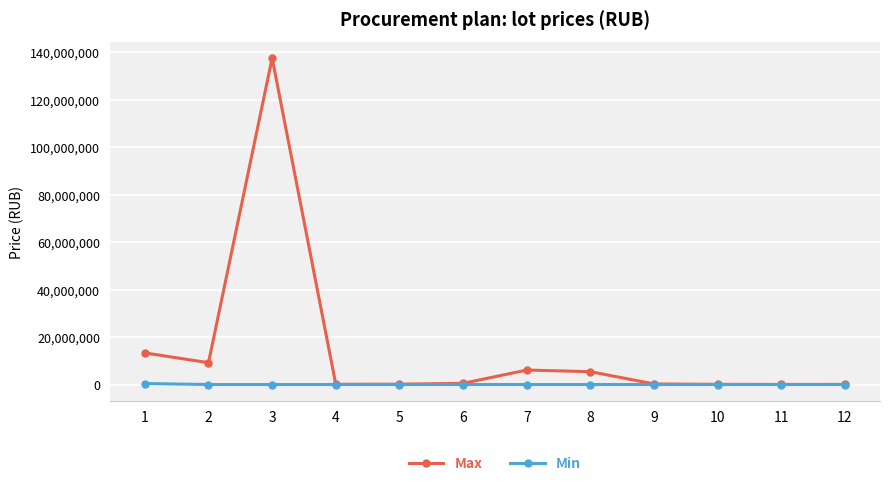

Which series has the widest spread of values?

Max